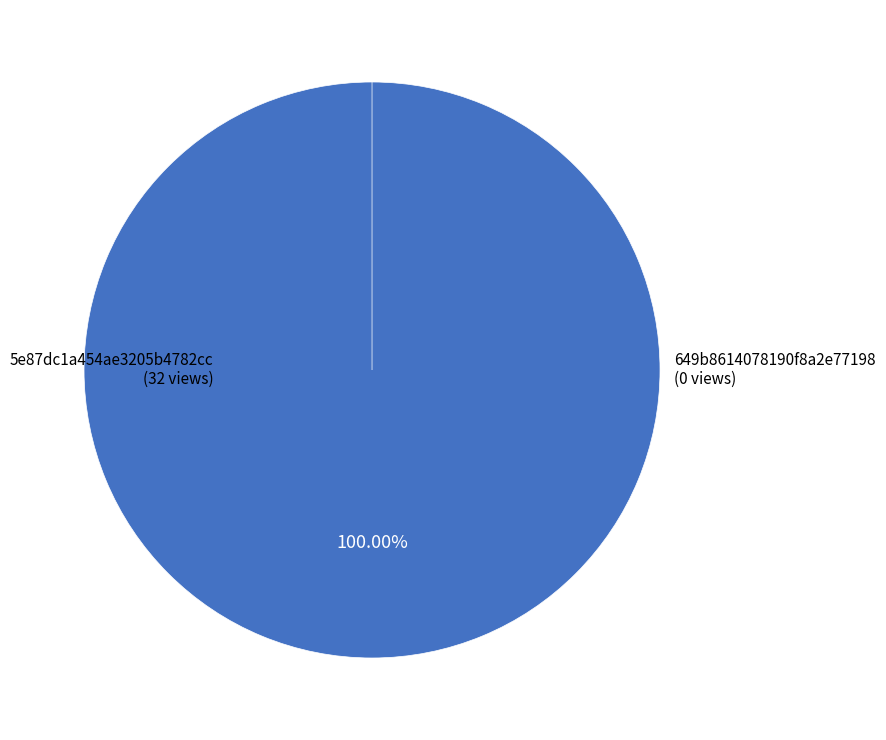

Does 5e87dc1a454ae3205b4782cc account for over 50% of the chart?

Yes